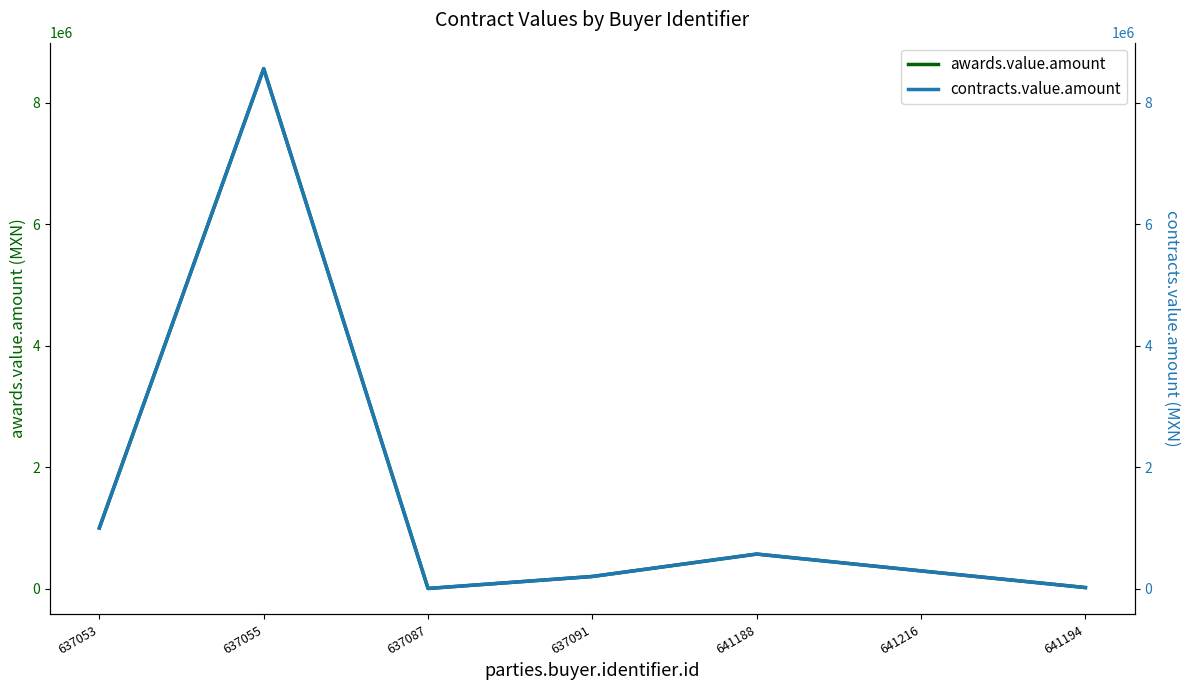

At how many categories does at least one series exceed 1725062?

1